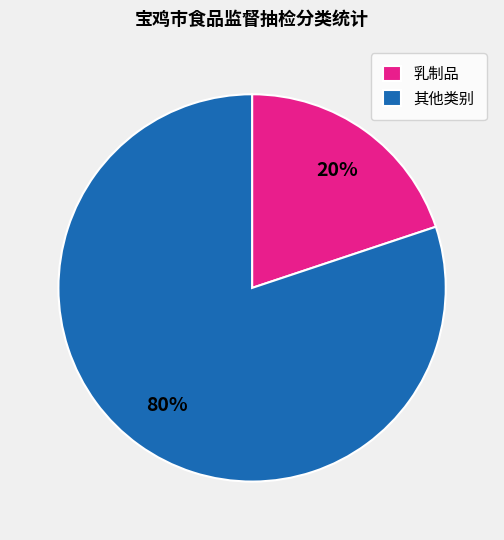

Between 其他类别 and 乳制品, which is larger?

其他类别